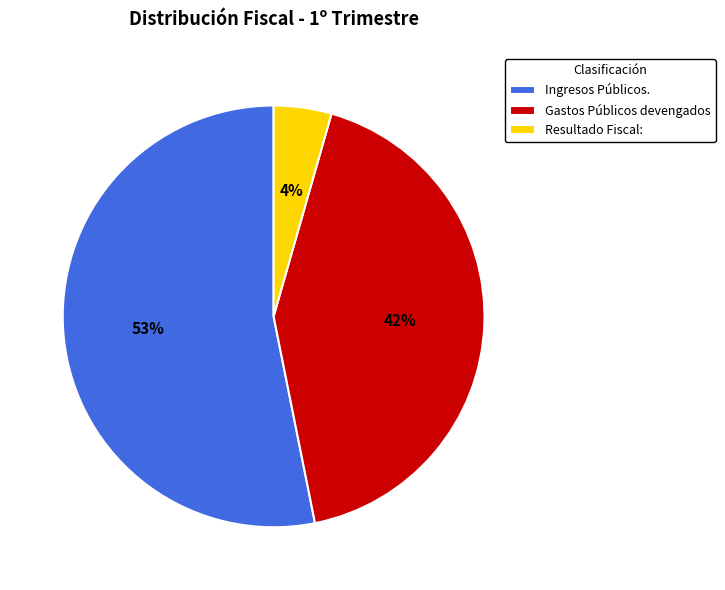

The Resultado Fiscal: slice represents 4% of the pie. True or false?

True